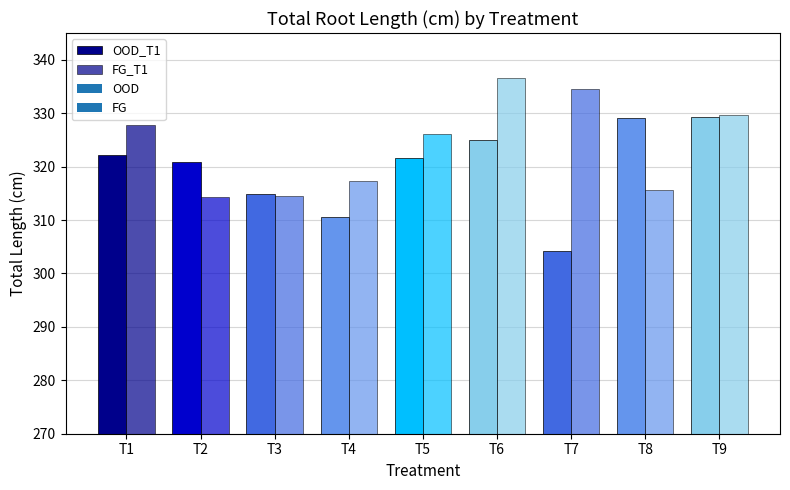

At which label does FG first exceed 326?

T1